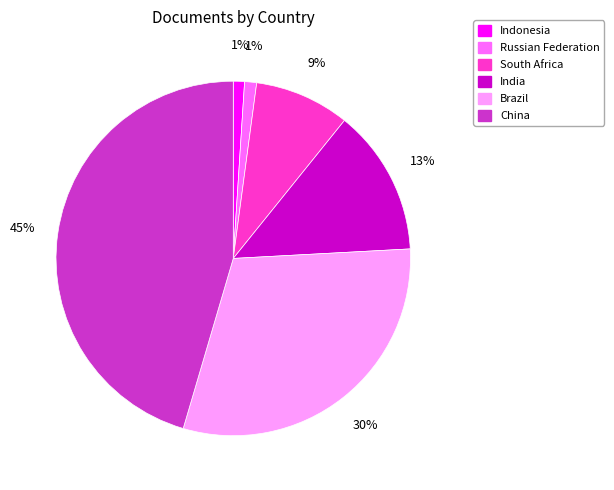

Does India account for over 50% of the chart?

No